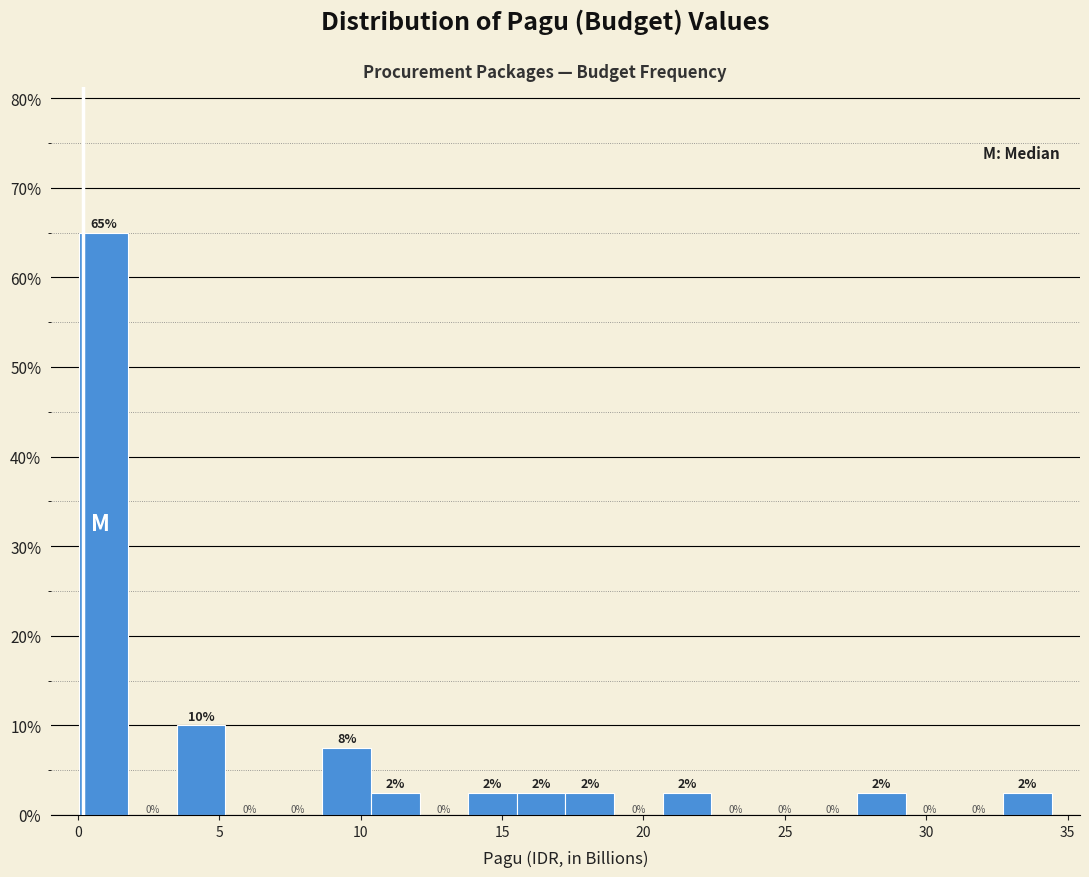

Around what value on the x-axis is the tallest bar? Give the approximate position of its centre, as read against the axis.

1.0